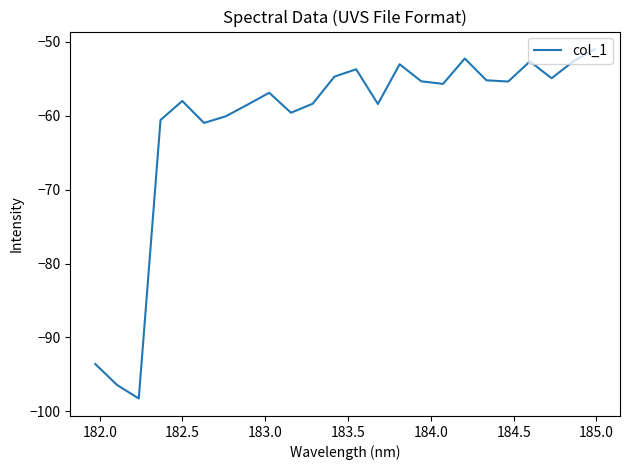

What is the minimum value shown in the chart?

-98.3